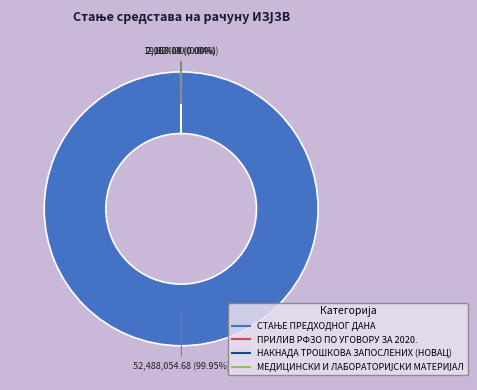

Is there any slice that represents more than half of the pie?

Yes